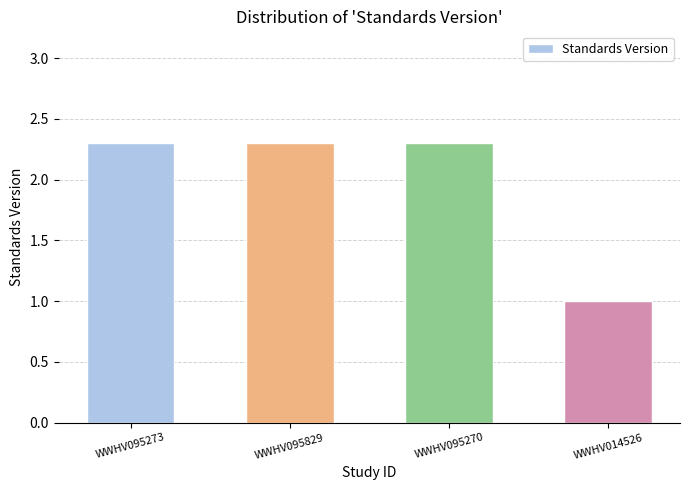

What is the average value?

2.0